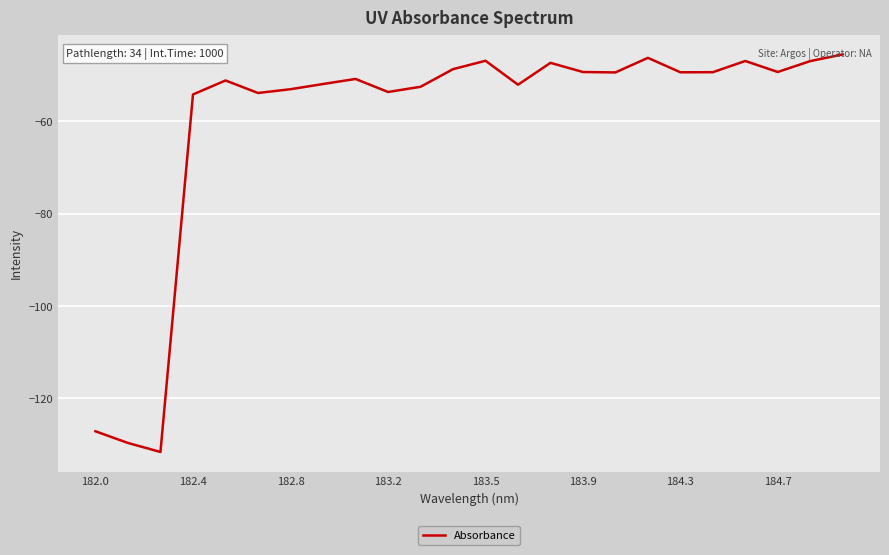

What is the minimum value shown in the chart?

-131.6